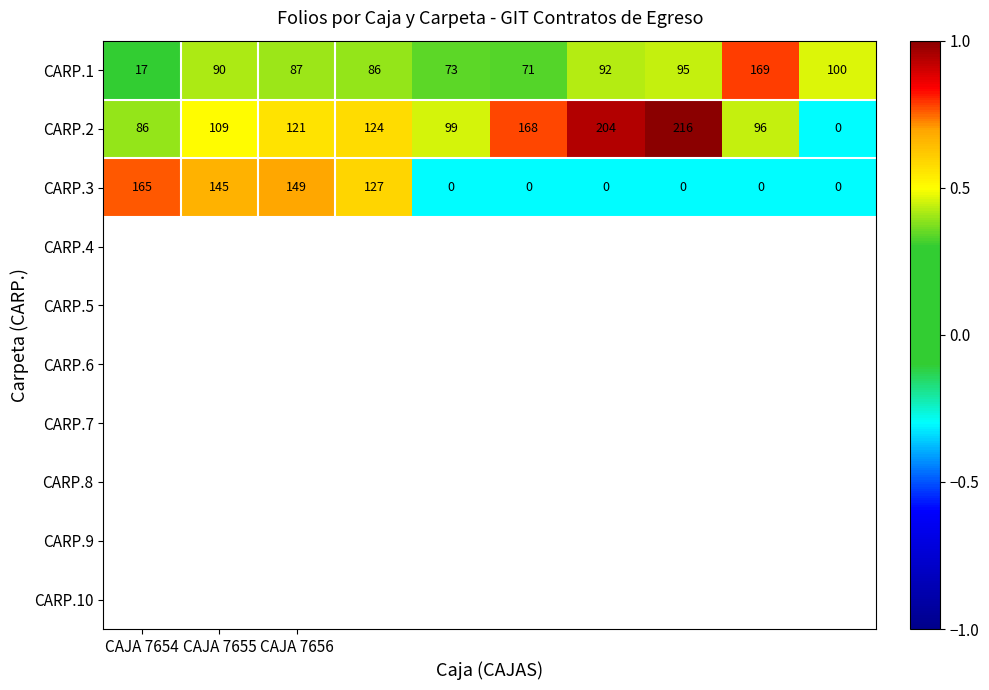

Rank the series by their maximum value, from lowest to highest.

CARP.3, CARP.1, CARP.2